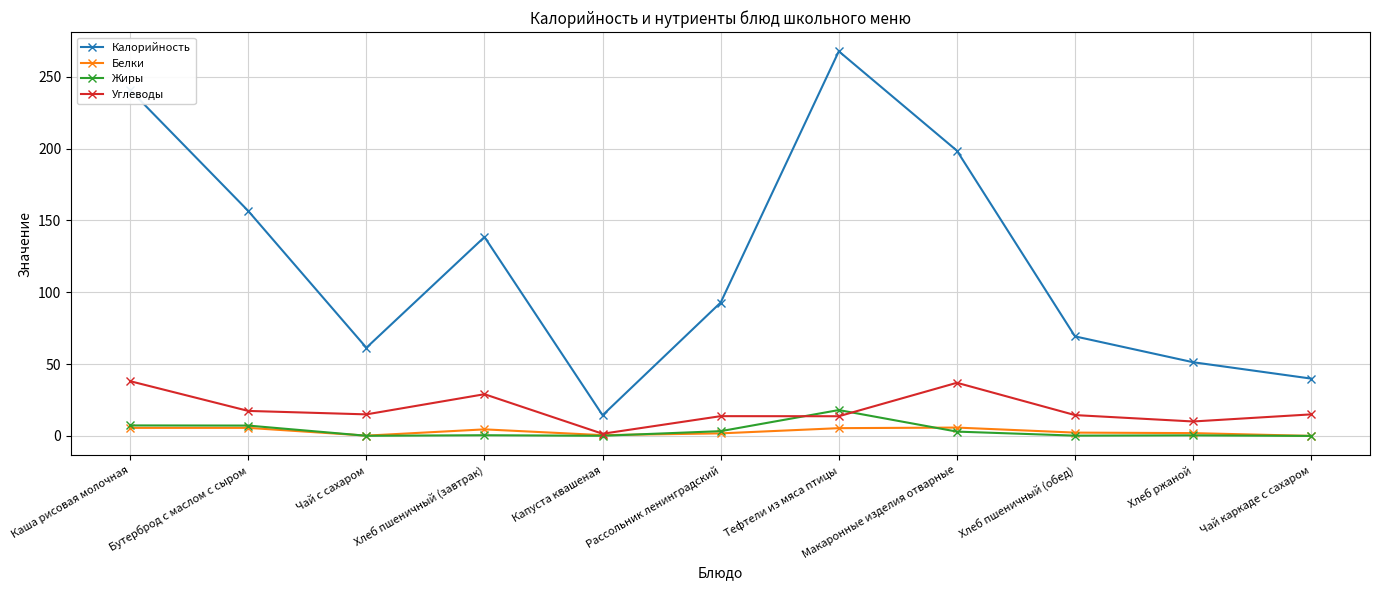

What is the average value of the Белки series?

3.1